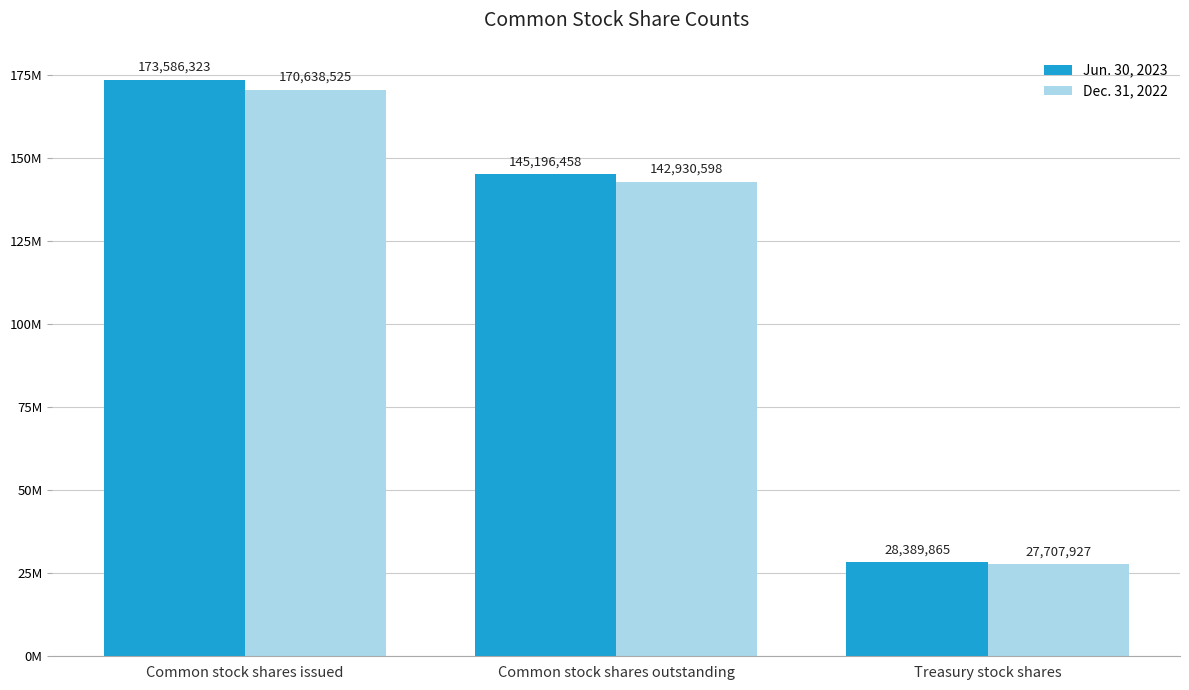

Between Common stock shares issued and Common stock shares outstanding, which is larger?

Common stock shares issued